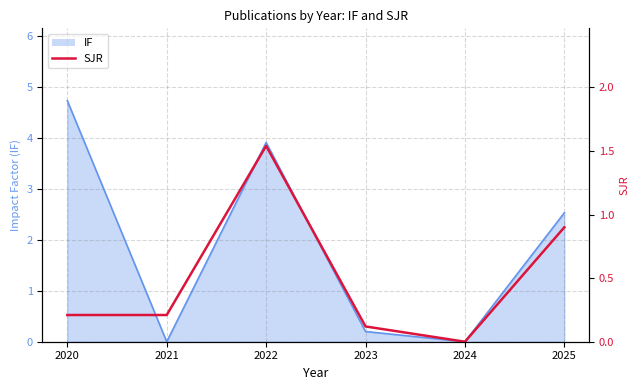

At which category does the chart reach its peak across all series?

2022